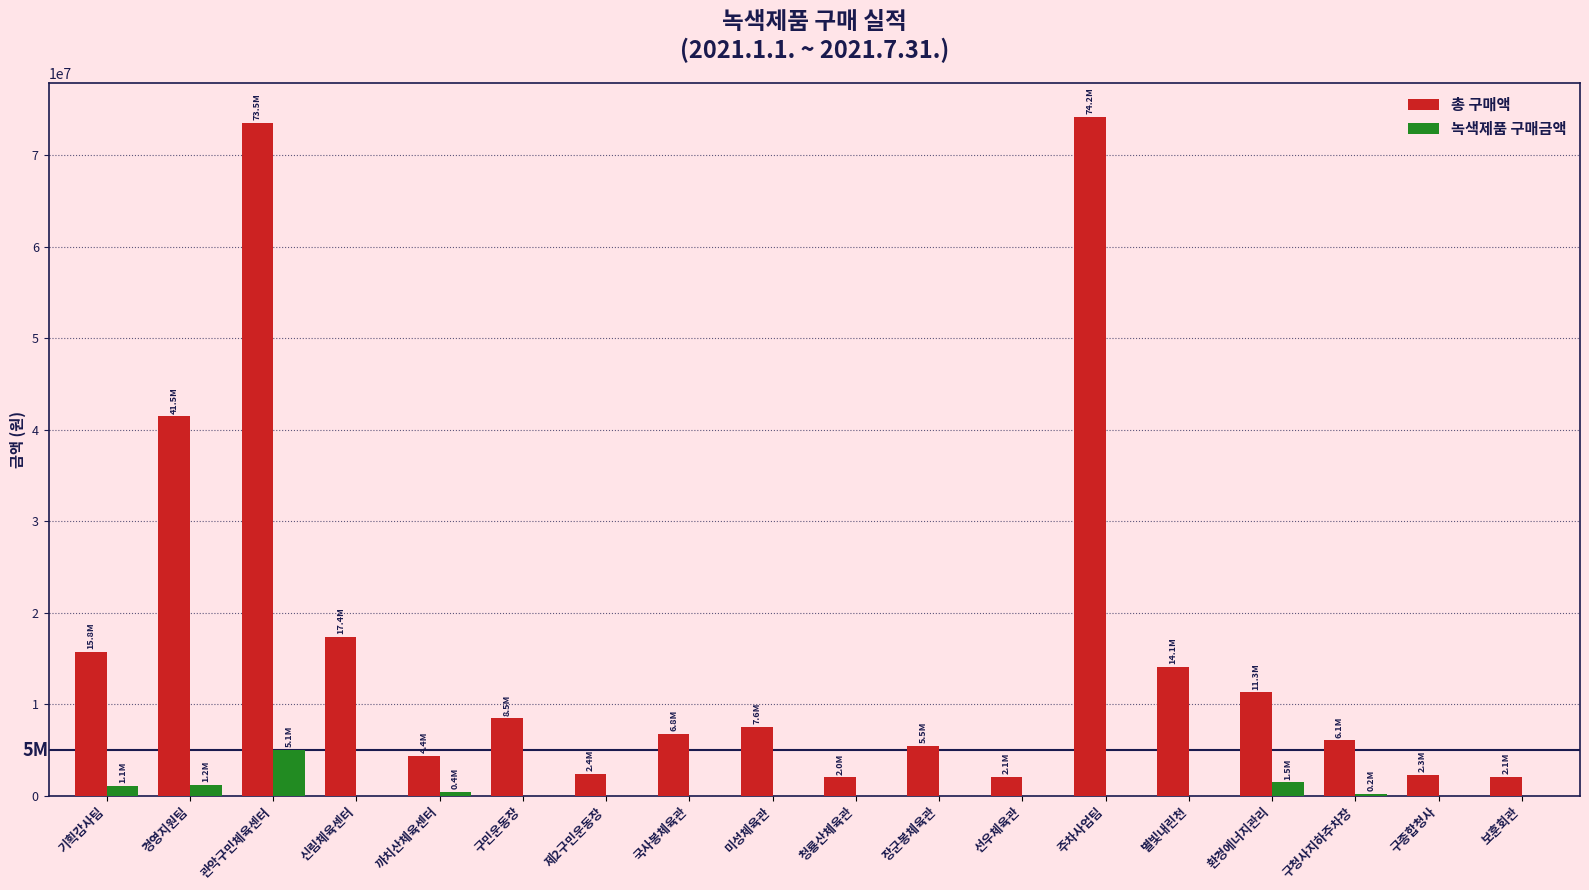

What is the maximum value shown in the chart?

74155790